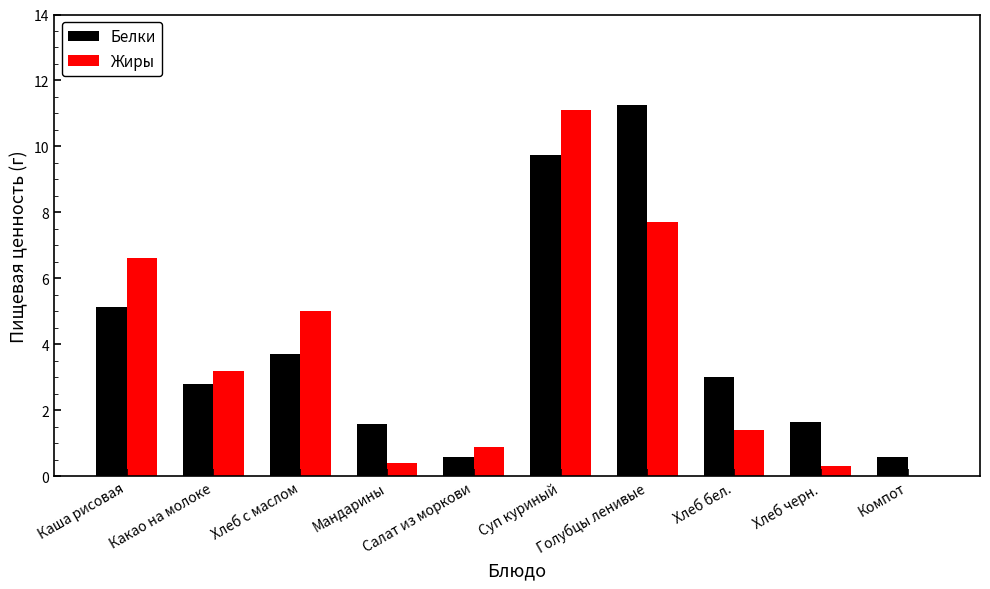

Which series has the widest spread of values?

Жиры